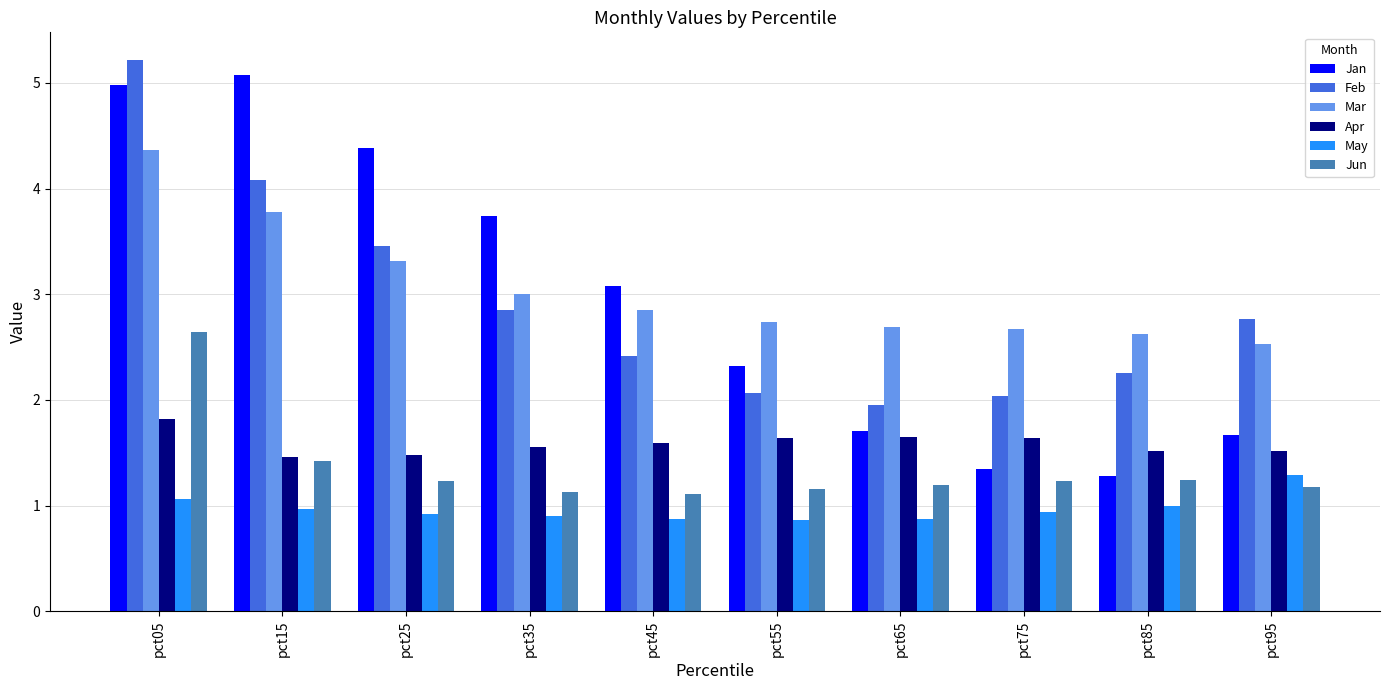

Reading left to right, transcribe all the data shown in this chart.

Jan: 5.0	5.1	4.4	3.7	3.1	2.3	1.7	1.3	1.3	1.7
Feb: 5.2	4.1	3.5	2.9	2.4	2.1	2.0	2.0	2.3	2.8
Mar: 4.4	3.8	3.3	3.0	2.9	2.7	2.7	2.7	2.6	2.5
Apr: 1.8	1.5	1.5	1.6	1.6	1.6	1.6	1.6	1.5	1.5
May: 1.1	1.0	0.9	0.9	0.9	0.9	0.9	0.9	1.0	1.3
Jun: 2.6	1.4	1.2	1.1	1.1	1.2	1.2	1.2	1.2	1.2